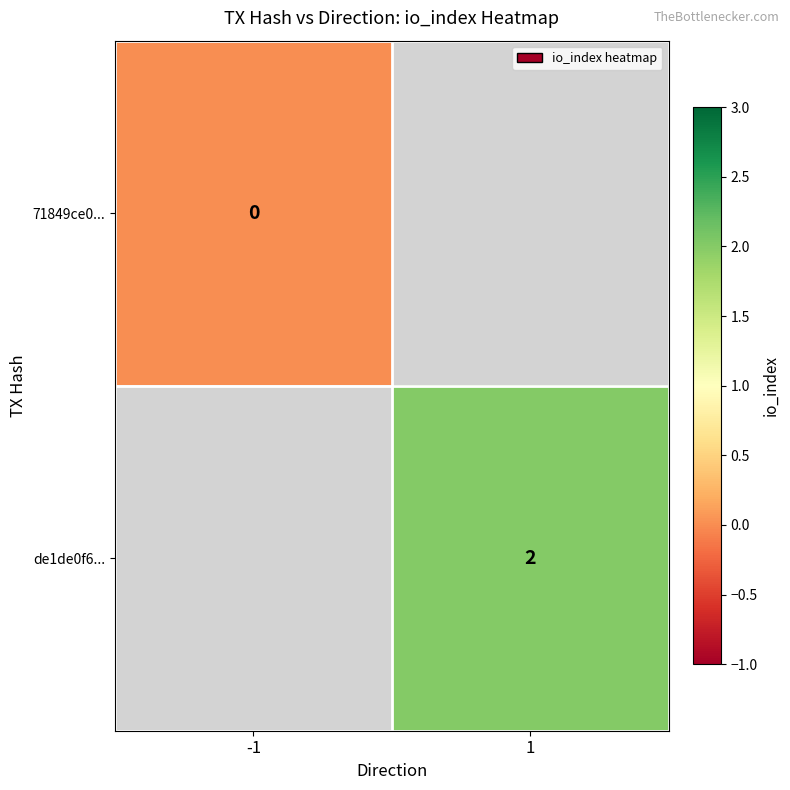

Is it true that de1de0f6... equals 2 at 1?

True